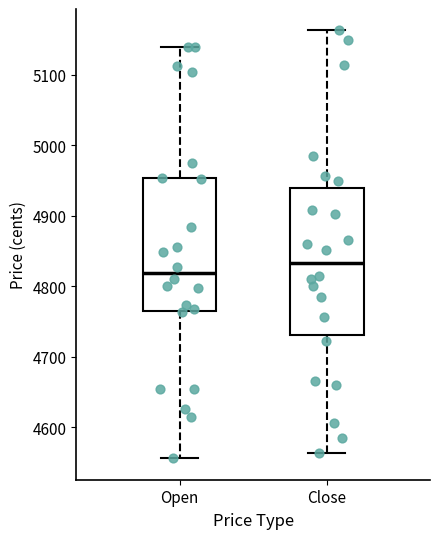

Reading left to right, transcribe this box plot: for each box, give where its median line is, the range the box spans, and where its two whiskers end, as read against the y-axis. The values are not printed on the chart, so give them approximately, as read against the axis.

Open: median 4820, box 4770 to 4950, whiskers 4560 to 5140
Close: median 4830, box 4730 to 4940, whiskers 4560 to 5160